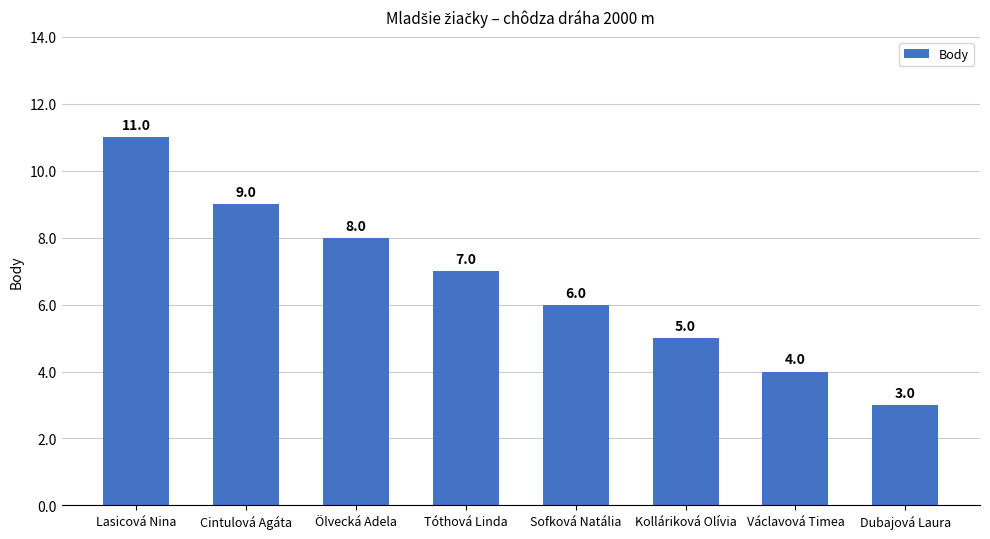

Reading right to left, what are all the values shown in this chart?

3	4	5	6	7	8	9	11